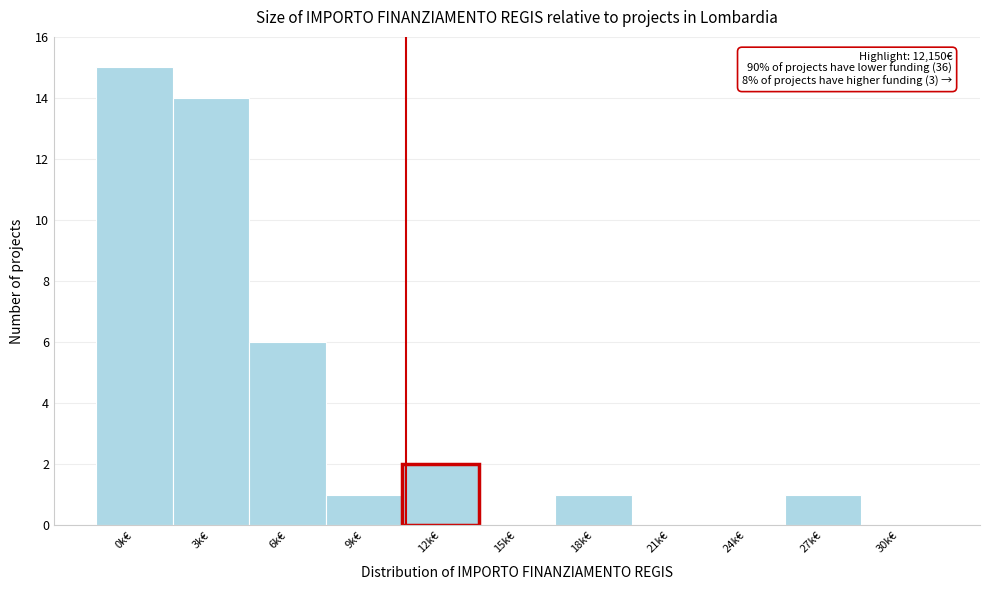

Reading left to right, list all the values displayed in this chart.

0k€=15	3k€=14	6k€=6	9k€=1	12k€=2	15k€=0	18k€=1	21k€=0	24k€=0	27k€=1	30k€=0